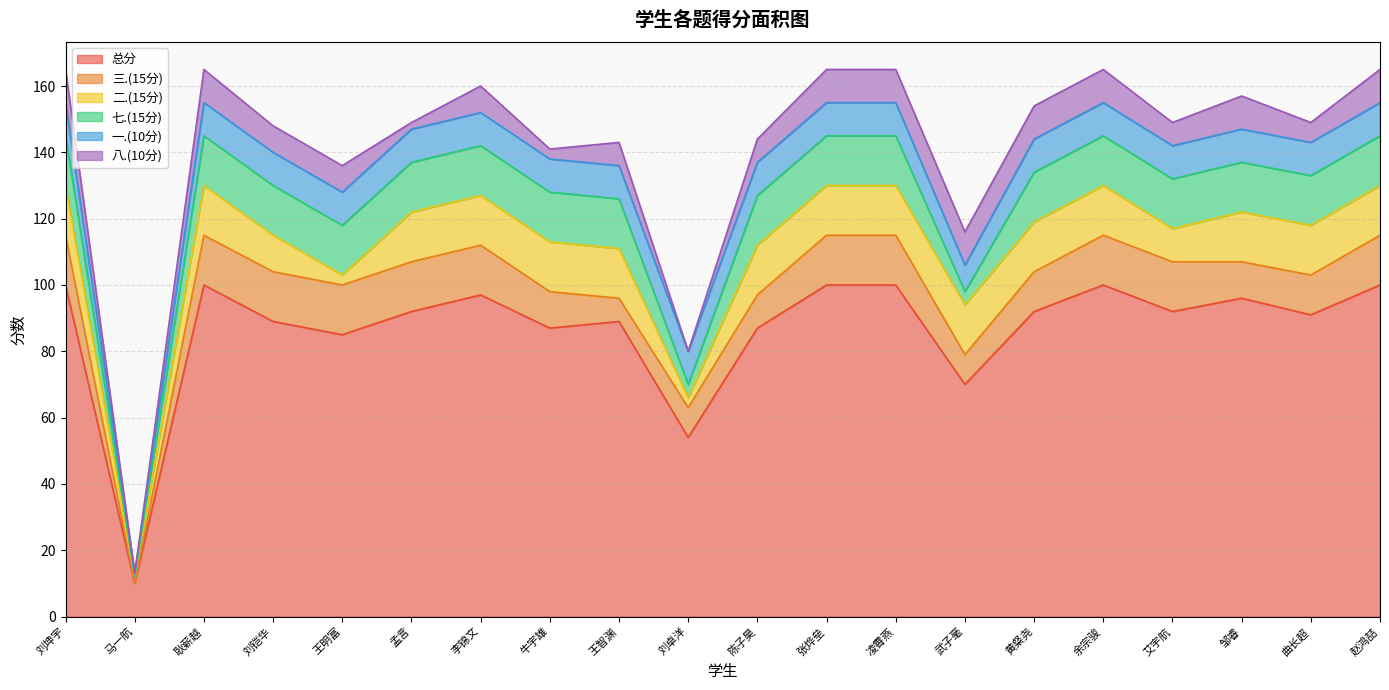

Rank the categories by 二.(15分) value from lowest to highest.

马一航, 王明富, 刘卓洋, 艾宇航, 刘铠华, 刘坤宇, 耿薪越, 孟言, 李锦文, 牛宇雄, 王智渊, 陈子昊, 张烨垒, 凌霄燕, 武子毫, 黄粲尧, 余宗骏, 邹睿, 曲长超, 赵鸿喆